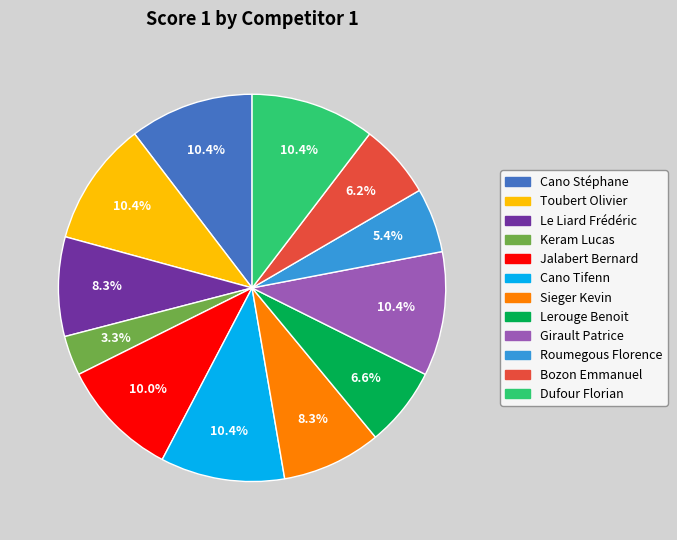

Is there any slice that represents more than half of the pie?

No